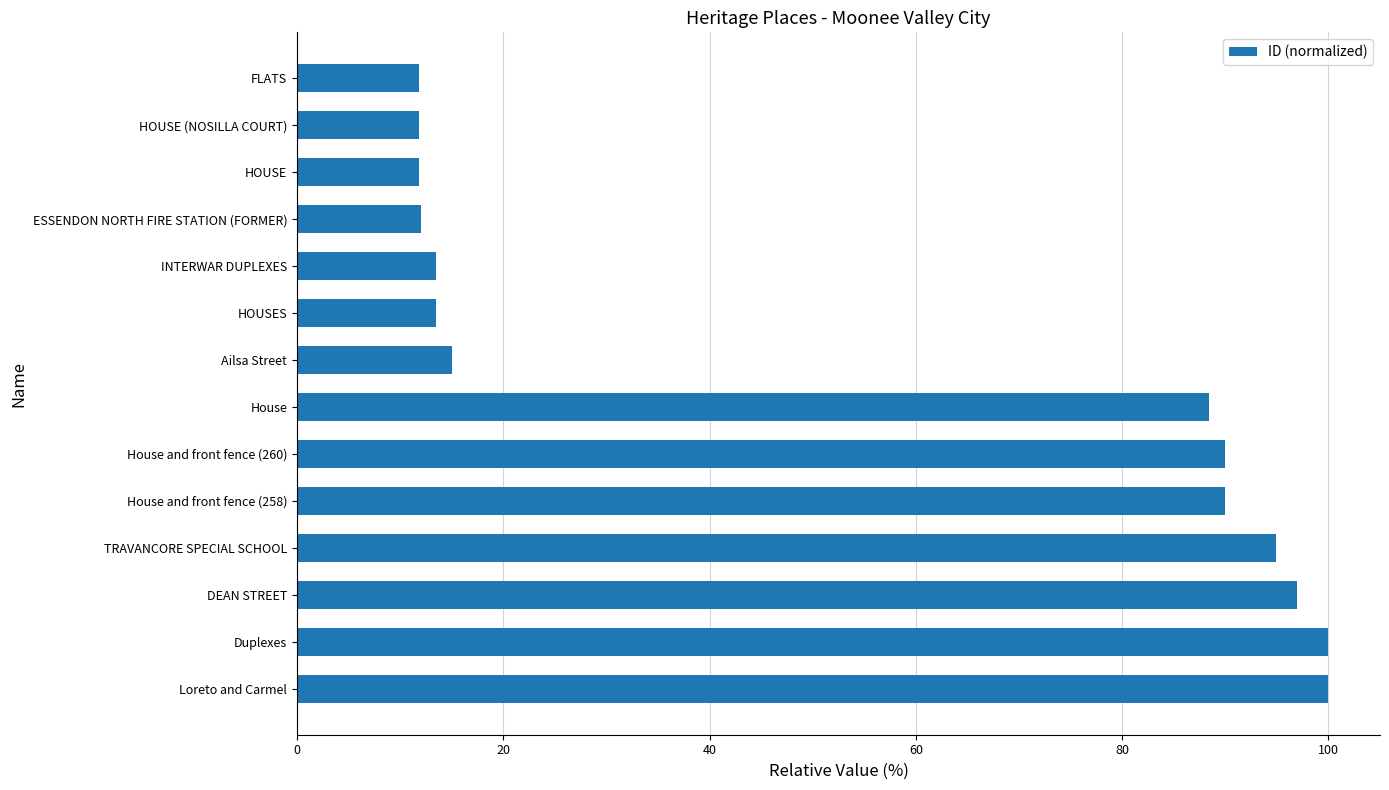

What is the difference between the maximum and minimum values?

88.2